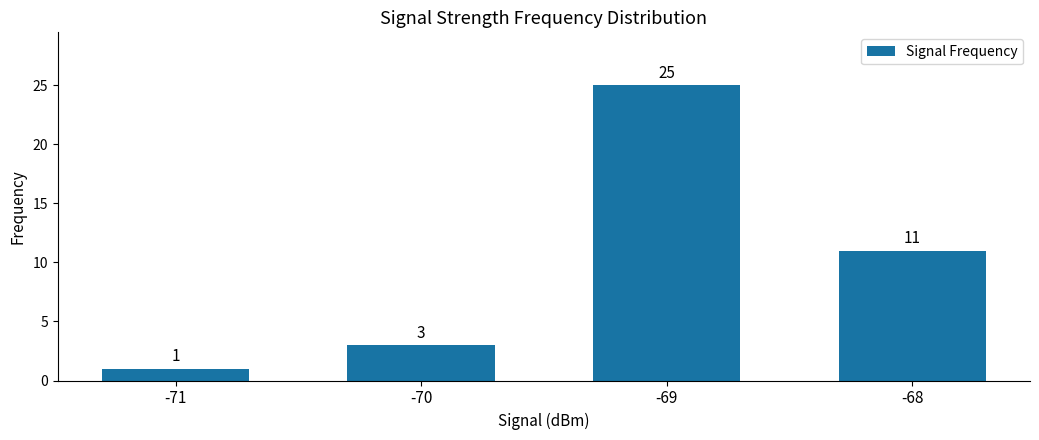

How many distinct data groups are displayed?

1